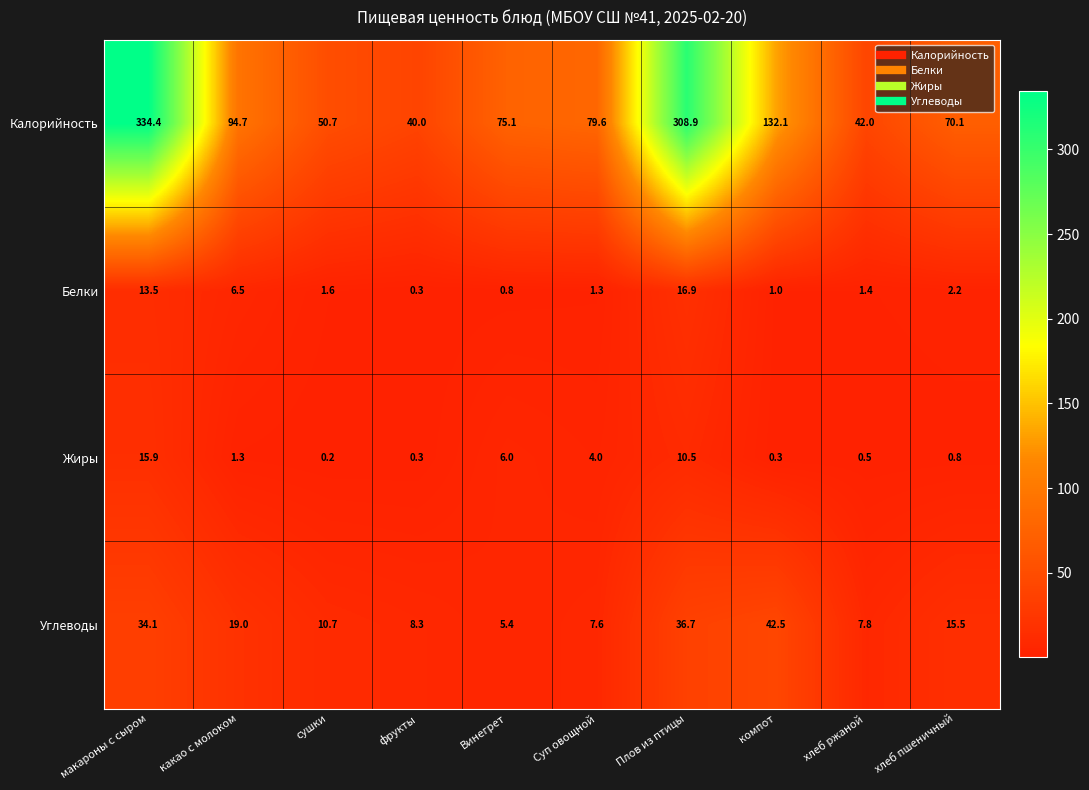

What is the minimum value shown in the chart?

0.2